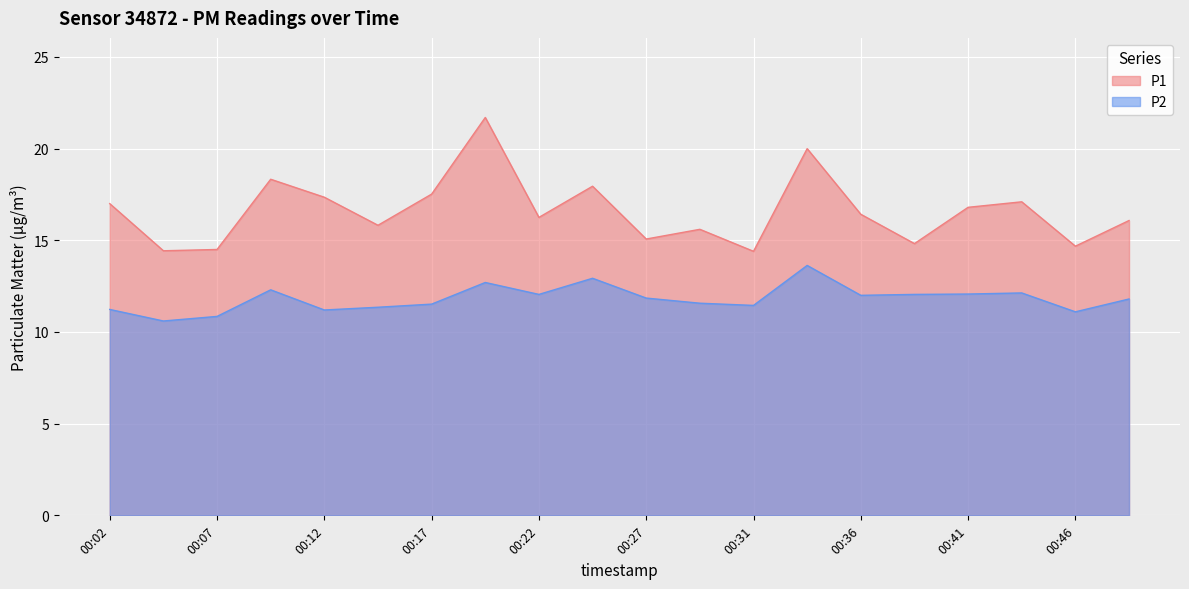

How many categories are shown in the chart?

20